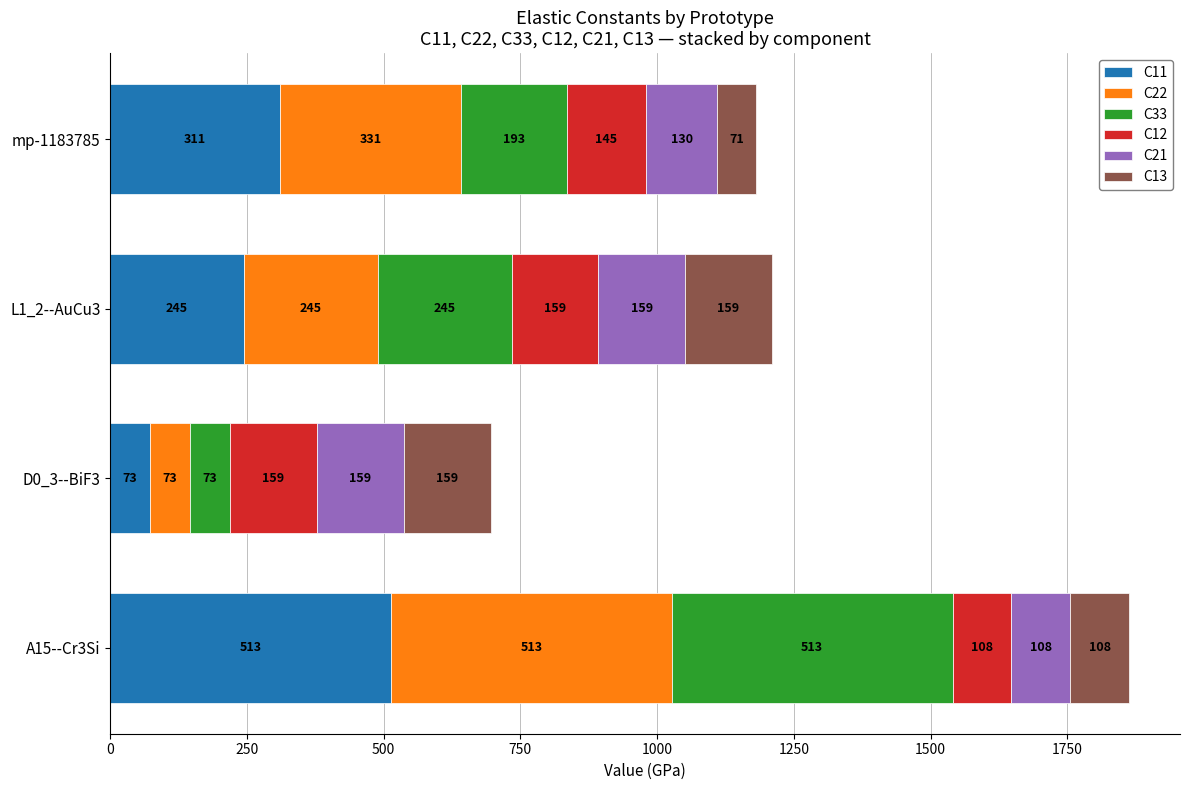

How many data points in C11 are above 310?

2